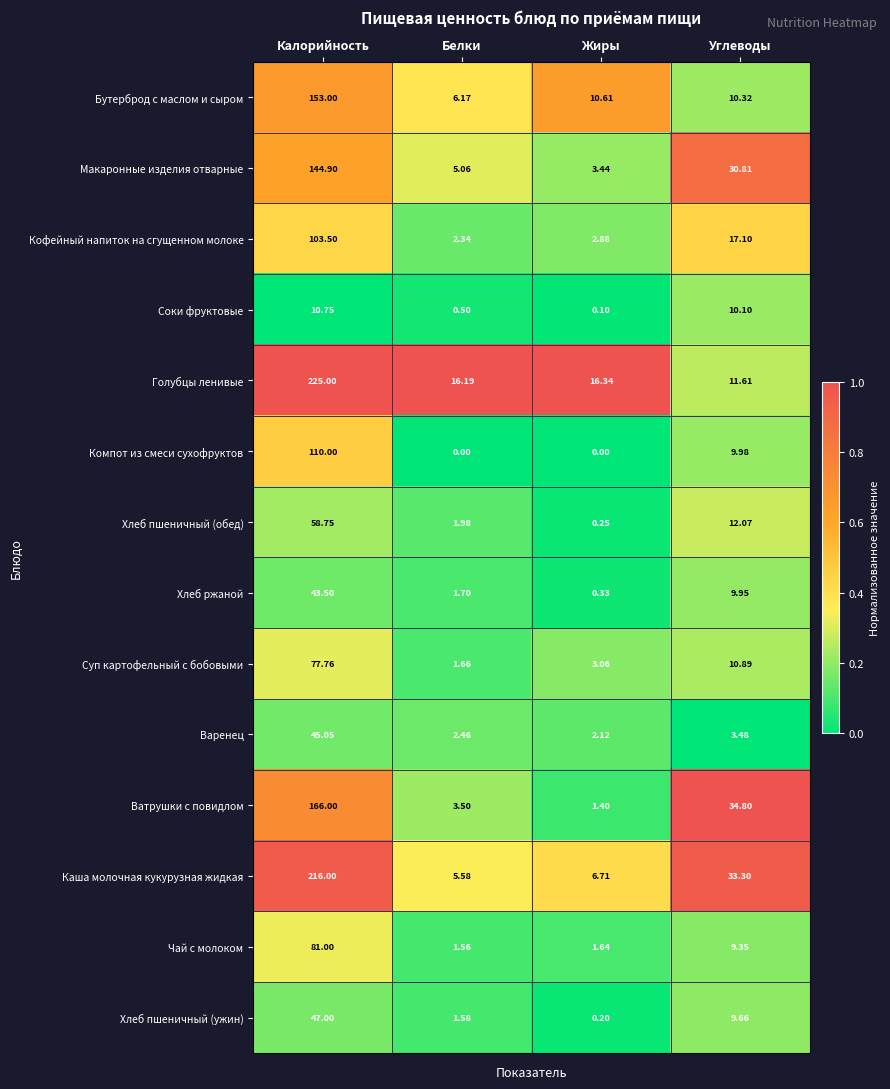

Which category has the highest value in the Соки фруктовые series?

Калорийность